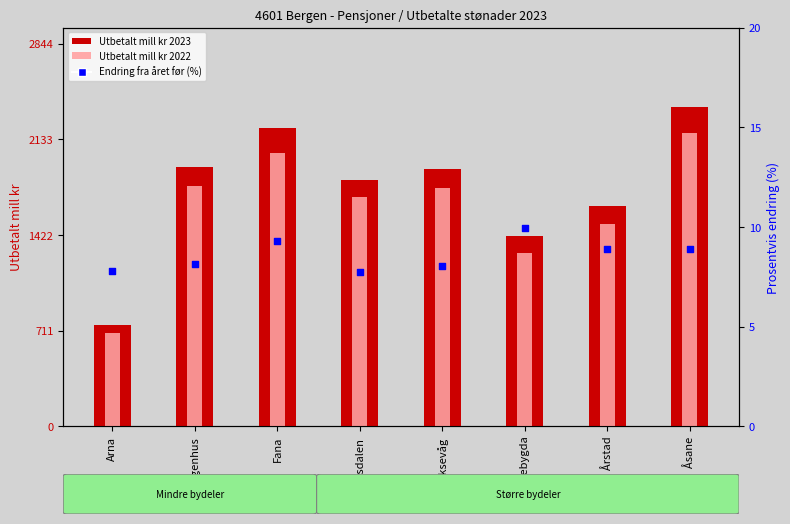

Which series has the largest total across all categories?

Utbetalt mill kr 2023